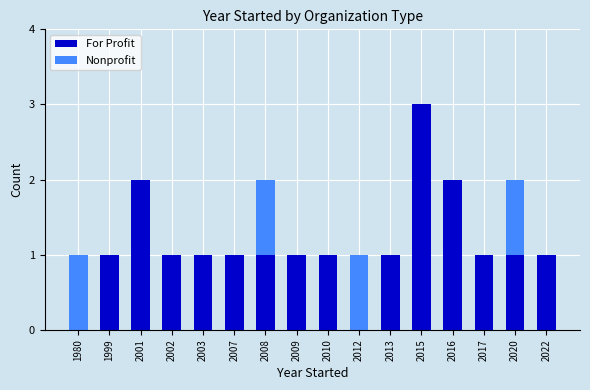

How many series are shown in this chart?

2